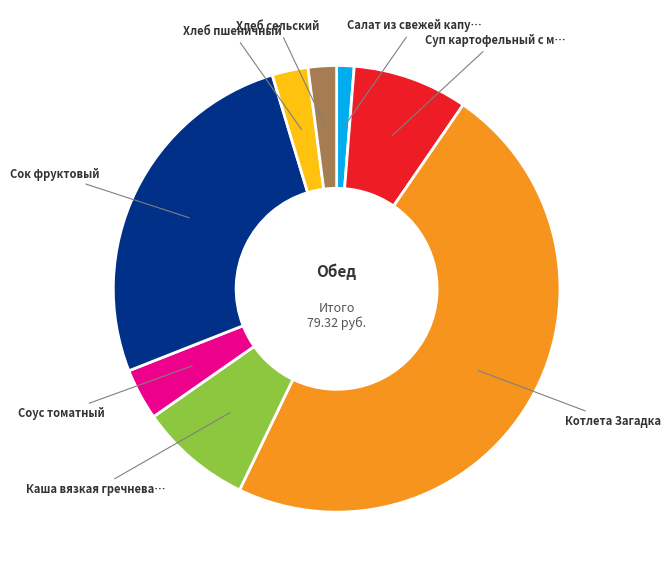

Is there any slice that represents more than half of the pie?

No